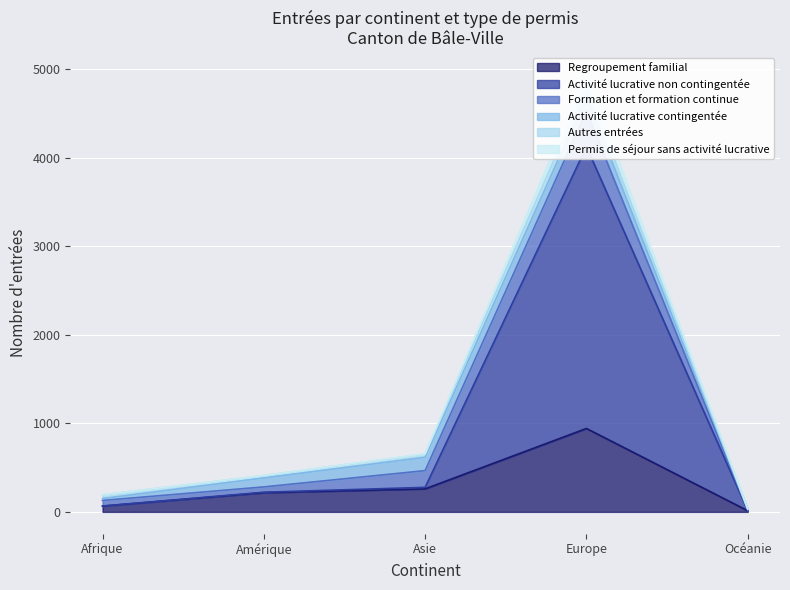

True or false: Activité lucrative non contingentée and Permis de séjour sans activité lucrative intersect in this chart.

False